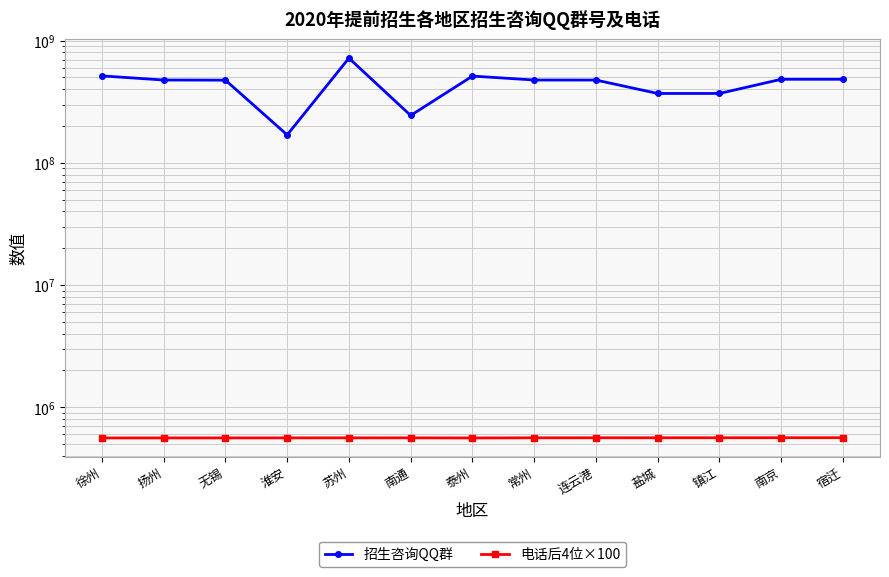

True or false: 招生咨询QQ群 and 电话后4位×100 intersect in this chart.

False